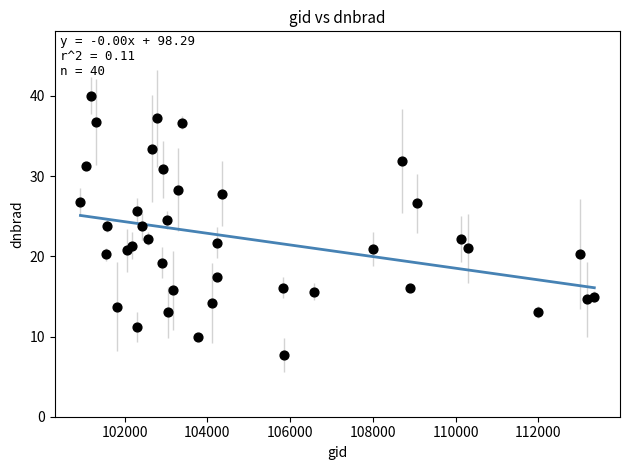

What is the range of Y values (max minus min)?

32.4